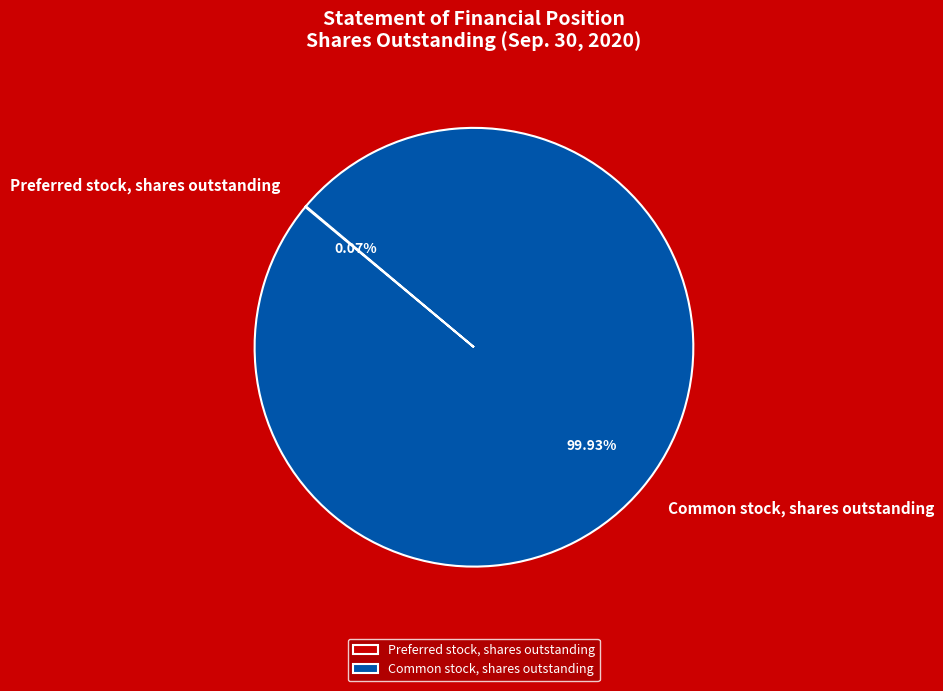

Is Common stock, shares outstanding the majority of the pie?

Yes